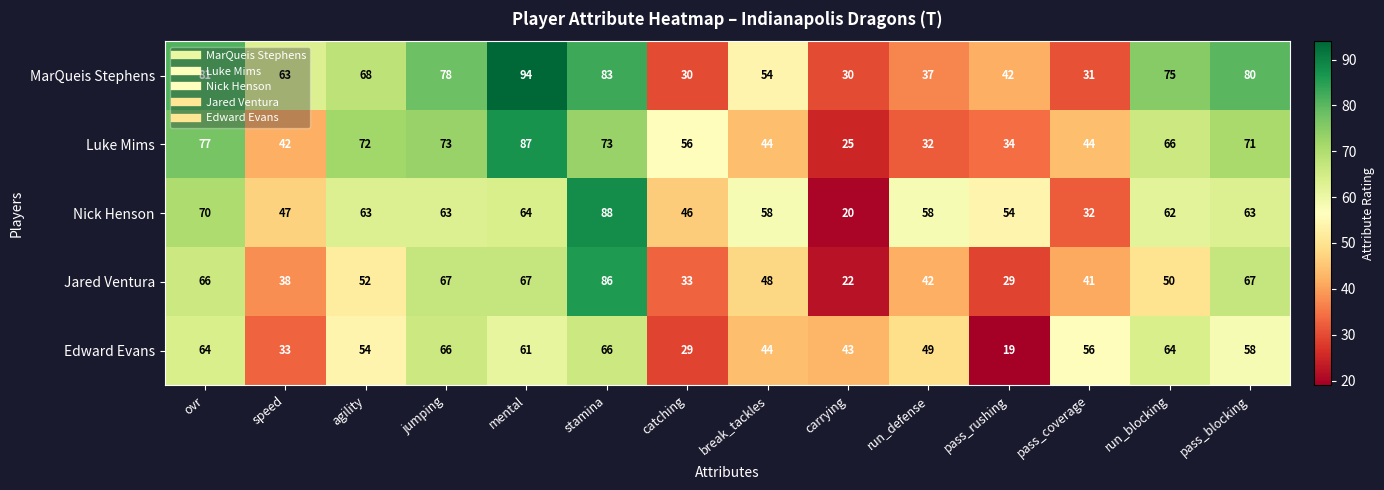

At which label is Jared Ventura closest to 54?

agility